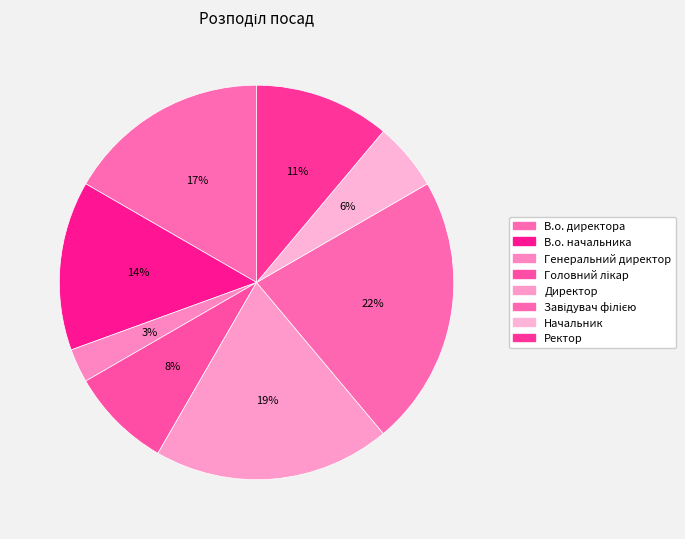

To the nearest percent, what portion does Генеральний директор represent?

3%